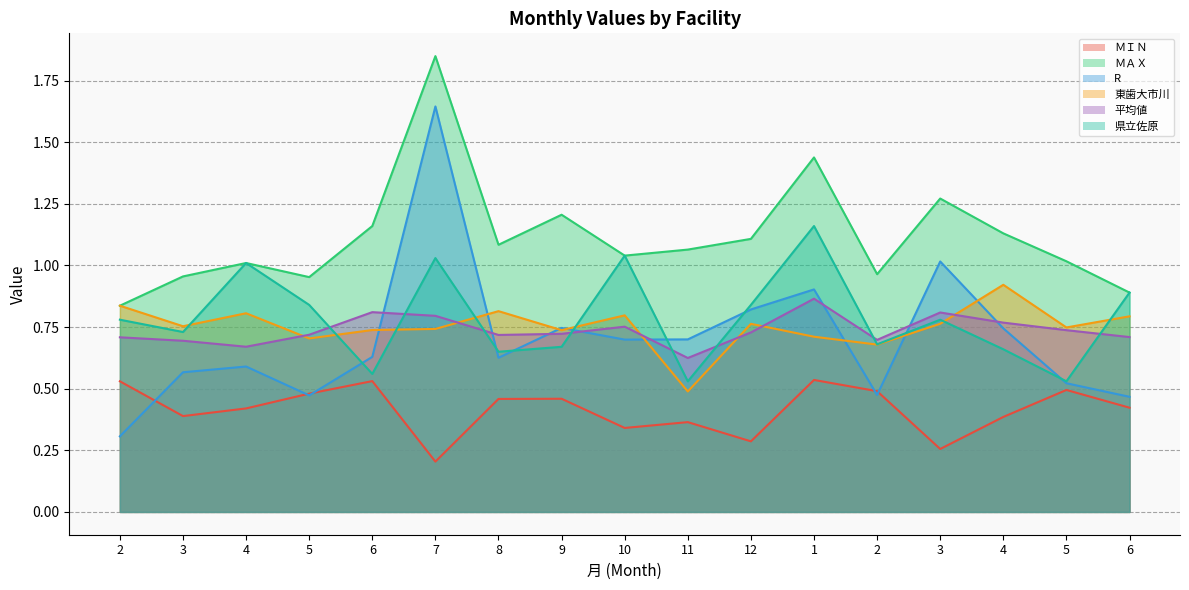

What is the label of the 2nd point from the right?

5